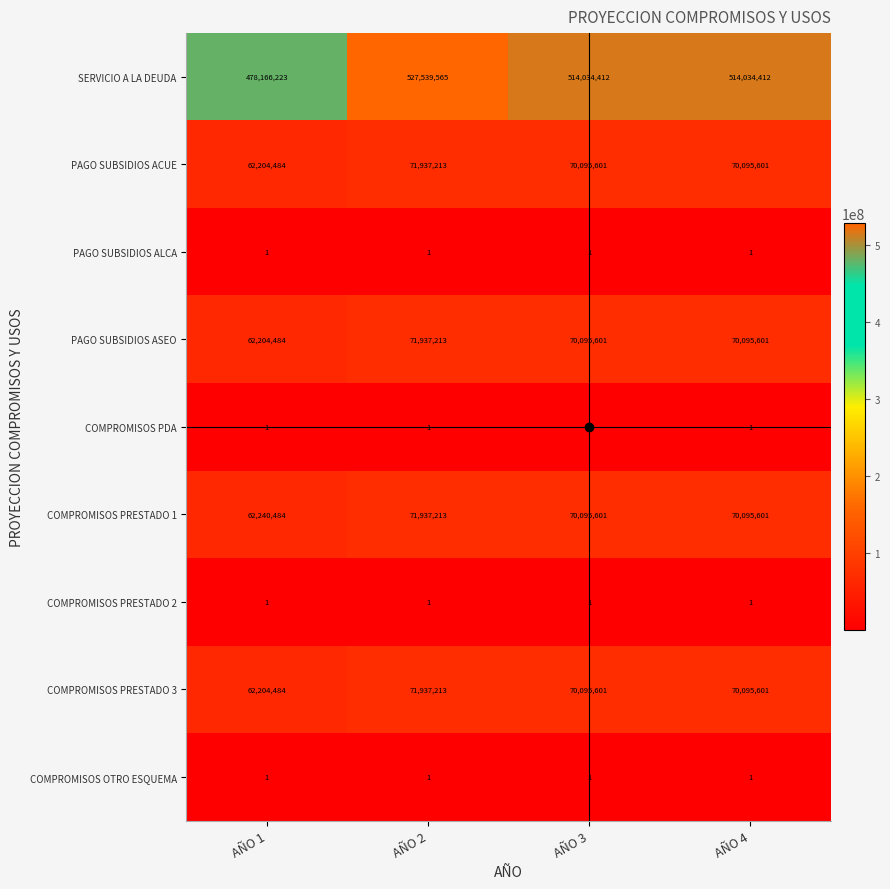

What is the difference between the maximum and minimum values in the COMPROMISOS PRESTADO 1 series?

9696729